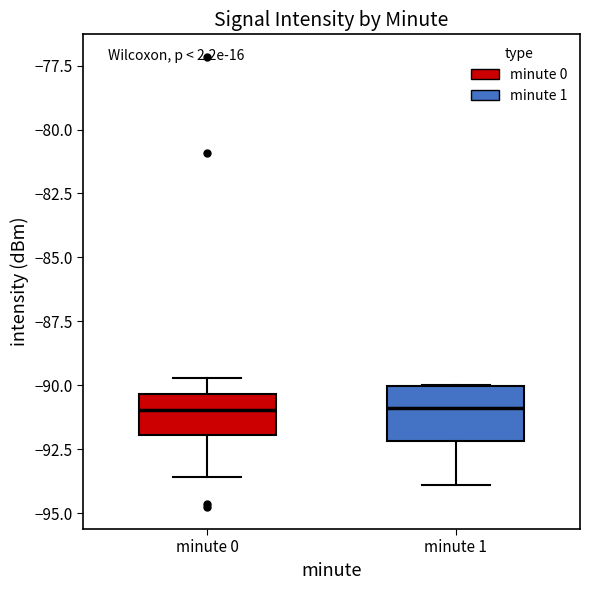

Reading left to right, transcribe this box plot: for each box, give where its median line is, the range the box spans, and where its two whiskers end, as read against the y-axis. The values are not printed on the chart, so give them approximately, as read against the axis.

minute 0: median -91.0, box -92.0 to -90.5, whiskers -93.5 to -89.5
minute 1: median -91.0, box -92.0 to -90.0, whiskers -94.0 to -90.0